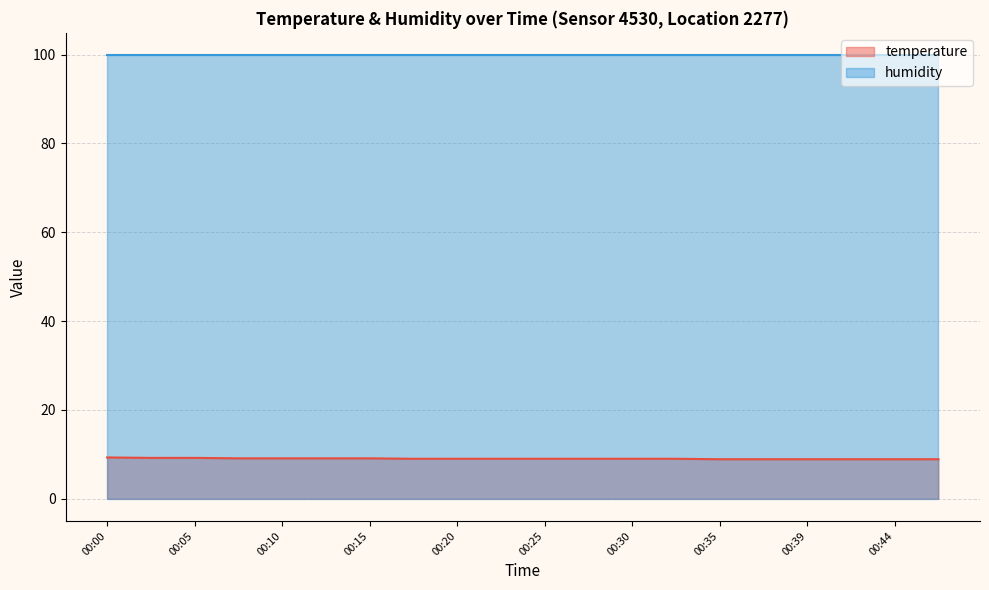

How many lines are shown in the chart?

2